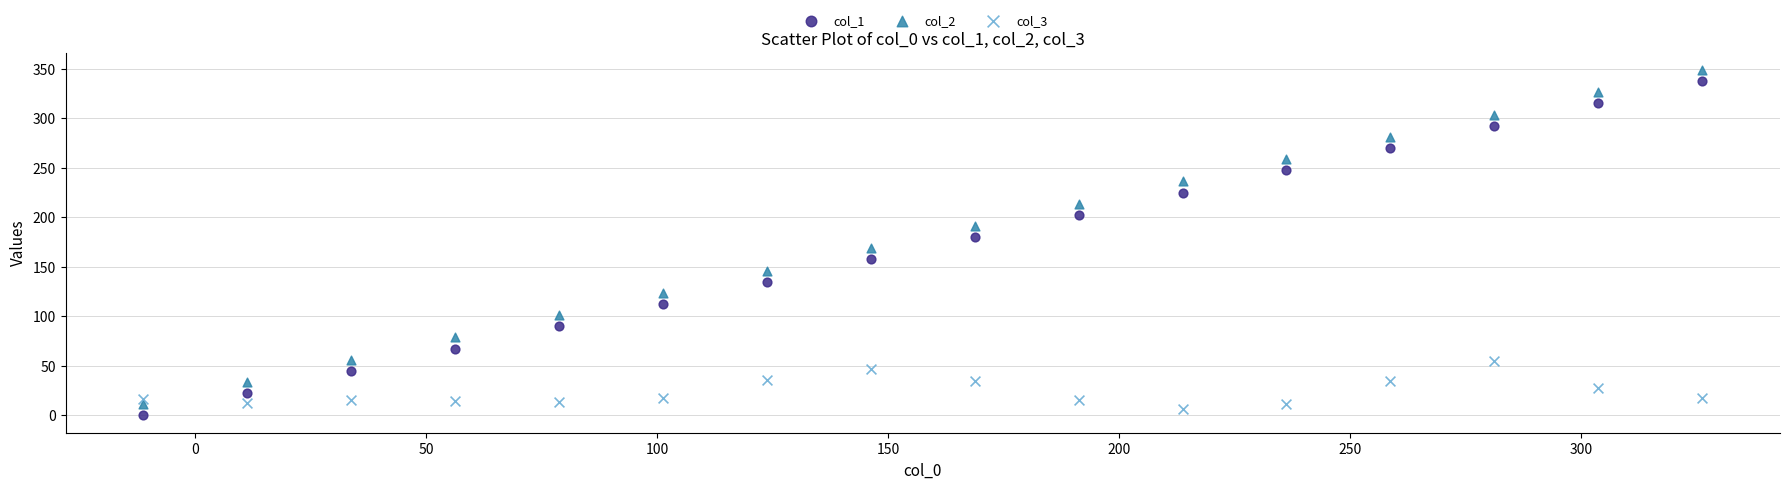

Which series reaches the minimum Y coordinate?

col_1